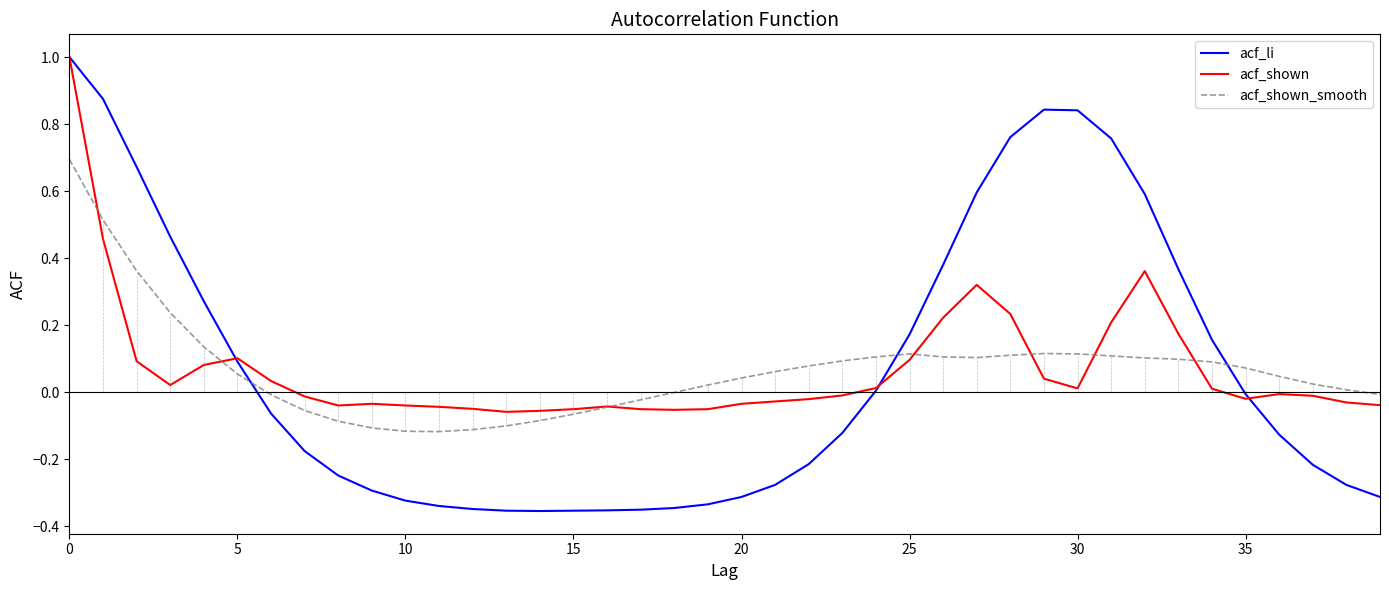

What is the greatest value displayed?

1.0